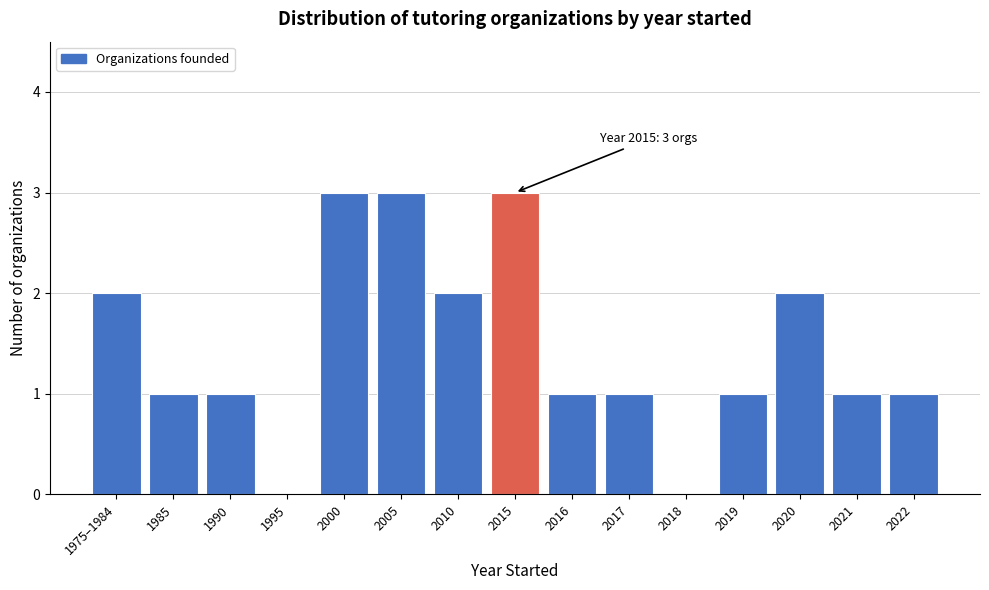

Reading right to left, transcribe all the data shown in this chart.

2022=1	2021=1	2020=2	2019=1	2018=0	2017=1	2016=1	2015=3	2010=2	2005=3	2000=3	1995=0	1990=1	1985=1	1975–1984=2